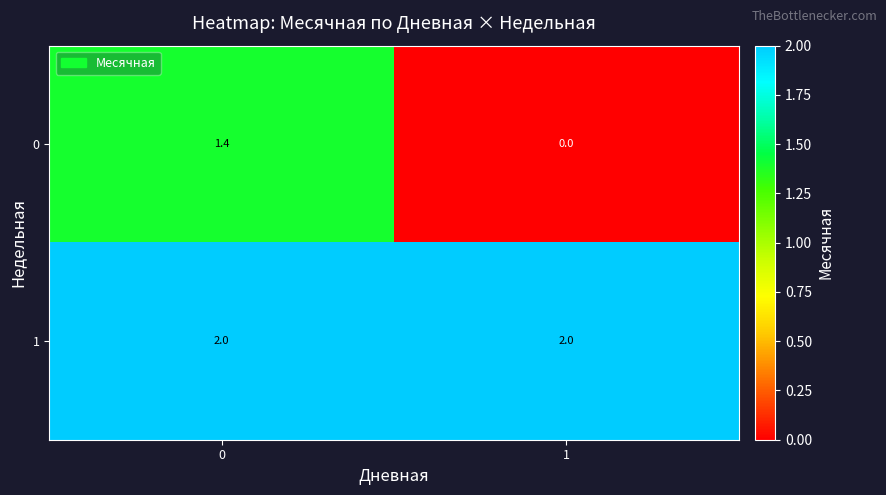

Rank the series by their maximum value, from highest to lowest.

1, 0